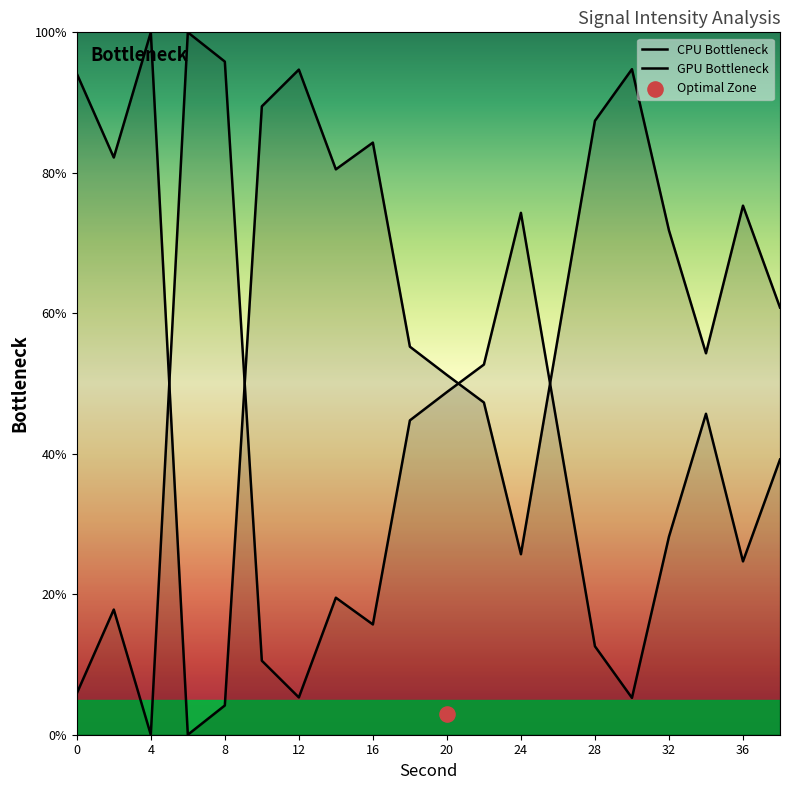

At which category is the sum across all series the highest?

20